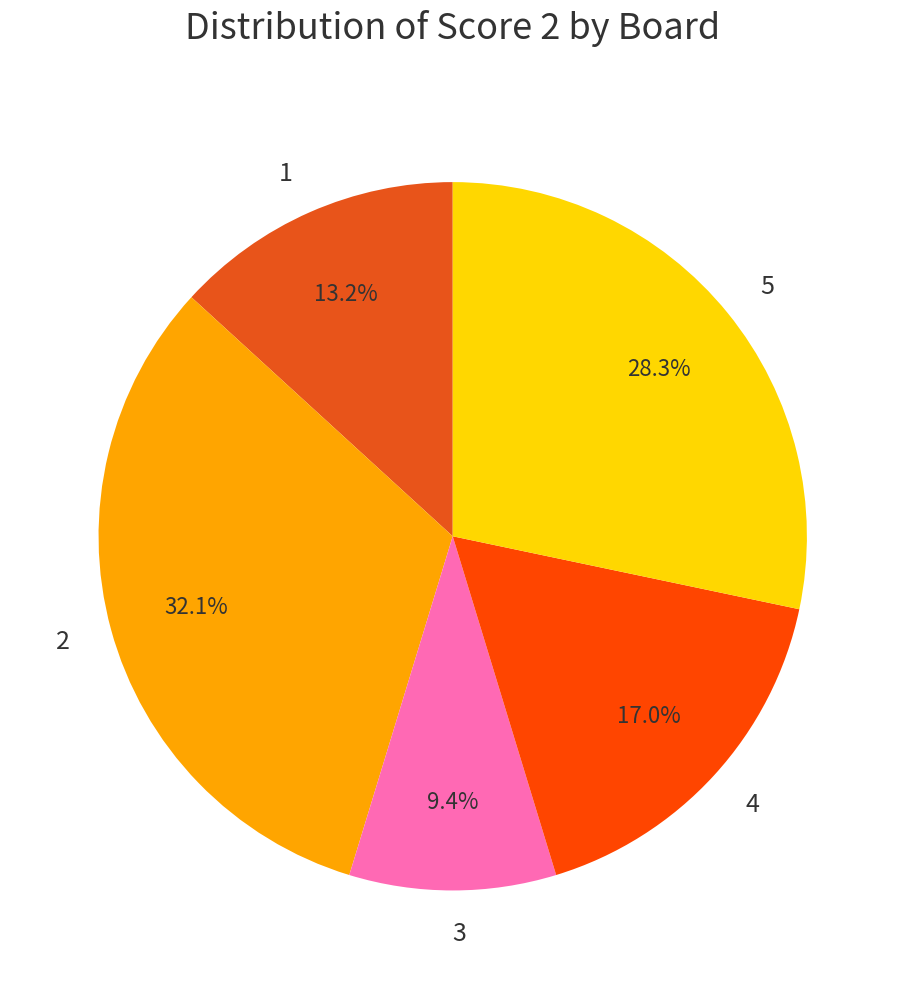

To the nearest percent, what is the combined percentage of 3 and 1?

23%